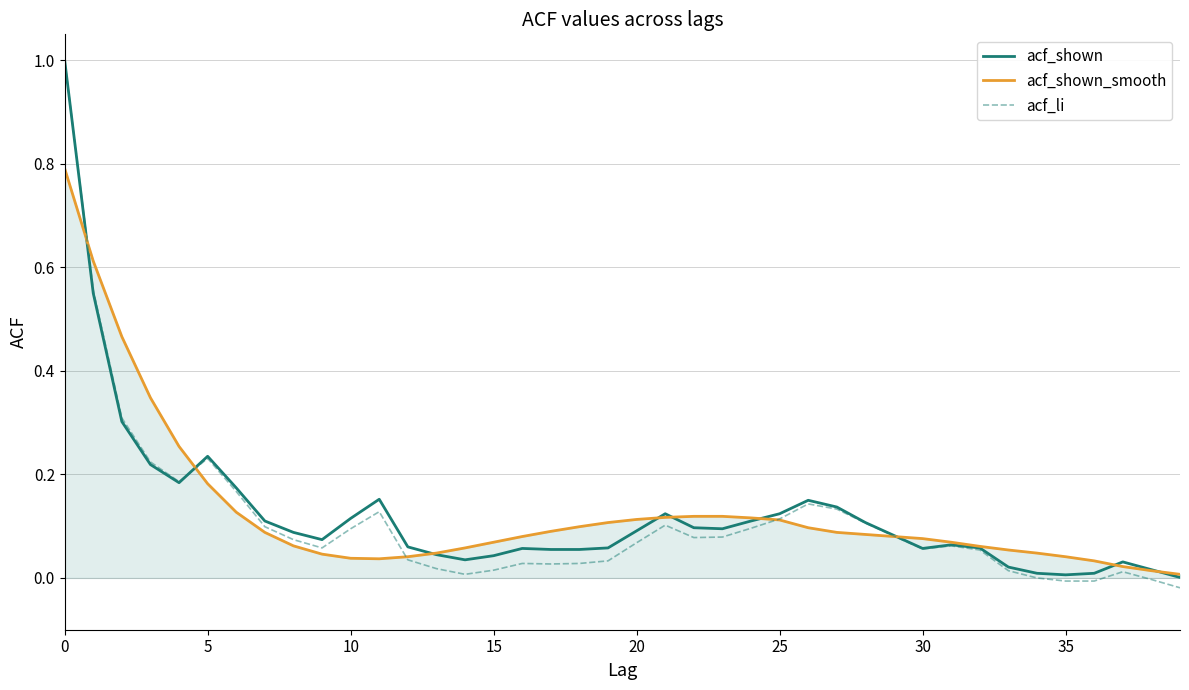

Does the chart have visible grid lines?

Yes